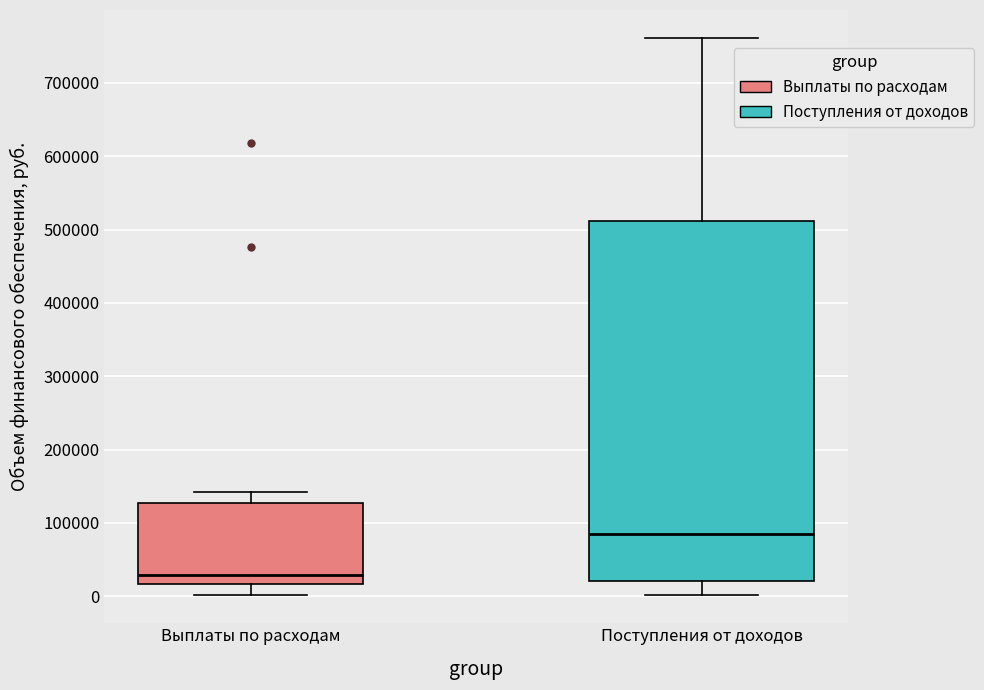

Reading left to right, read every box against the y-axis: the position of its median line, the range the box covers, and the ends of its whiskers. The values are not printed on the chart, so give them approximately, as read against the axis.

Выплаты по расходам: median 30000, box 20000 to 130000, whiskers 0 to 140000
Поступления от доходов: median 90000, box 20000 to 510000, whiskers 0 to 760000